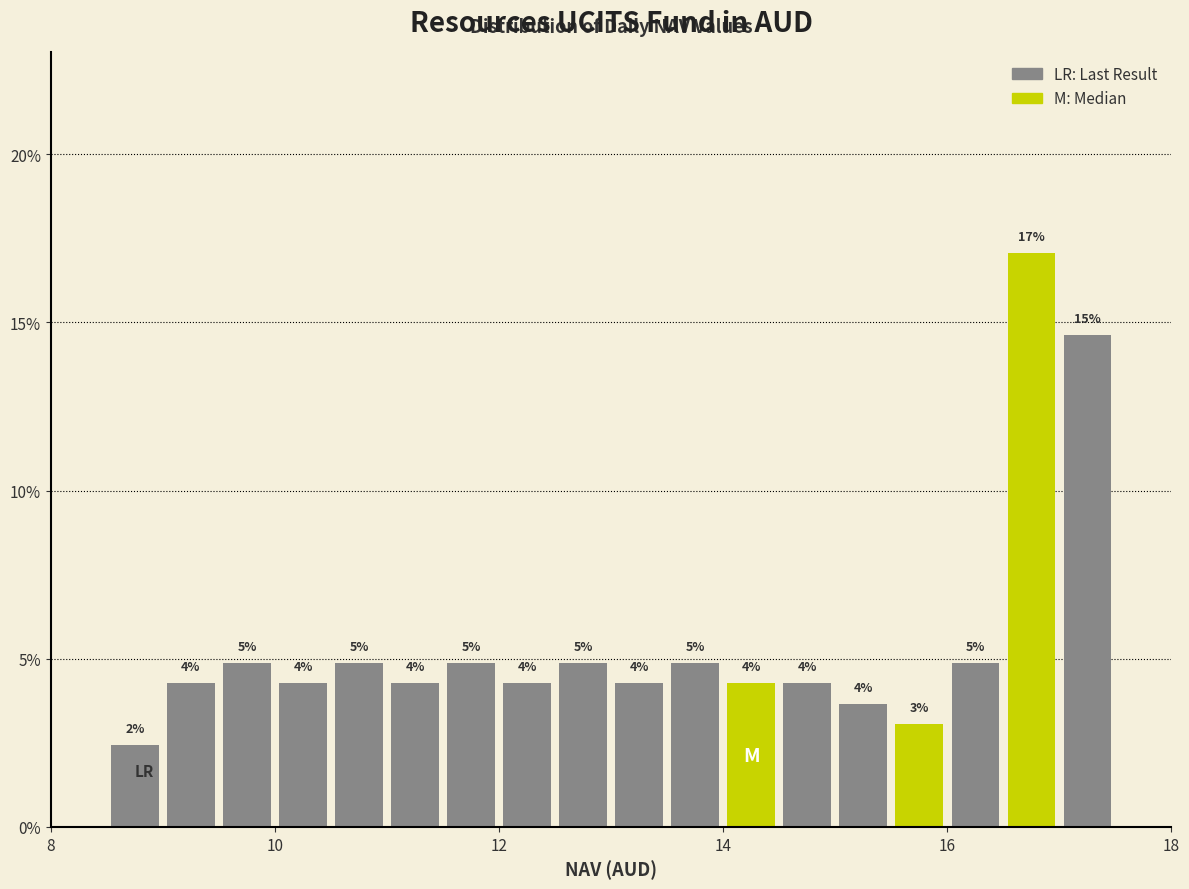

Read against the x-axis, roughly where is the centre of the tallest bar?

16.8